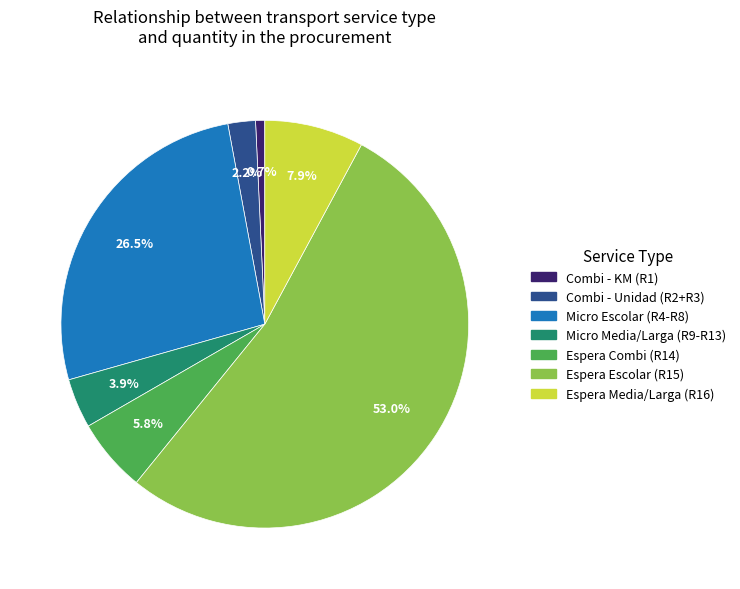

Is there a majority slice in this chart?

Yes